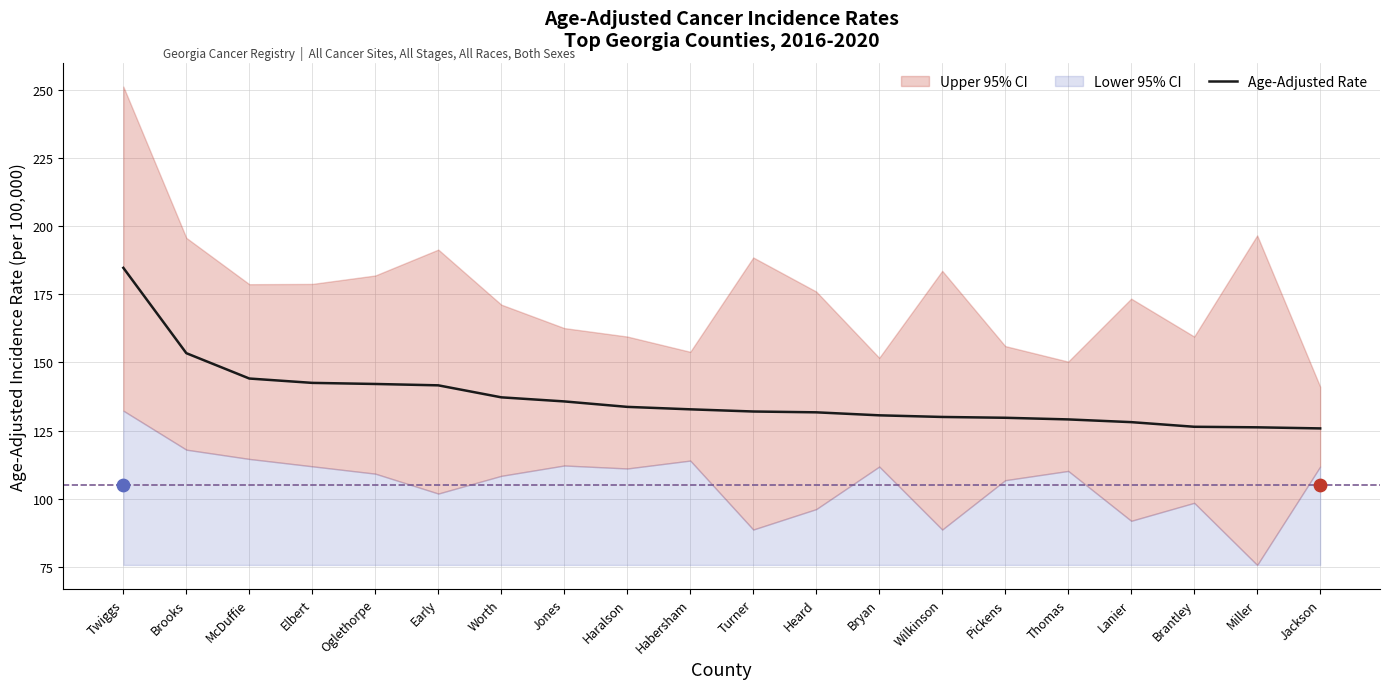

Which has a higher value, Oglethorpe or Wilkinson?

Oglethorpe